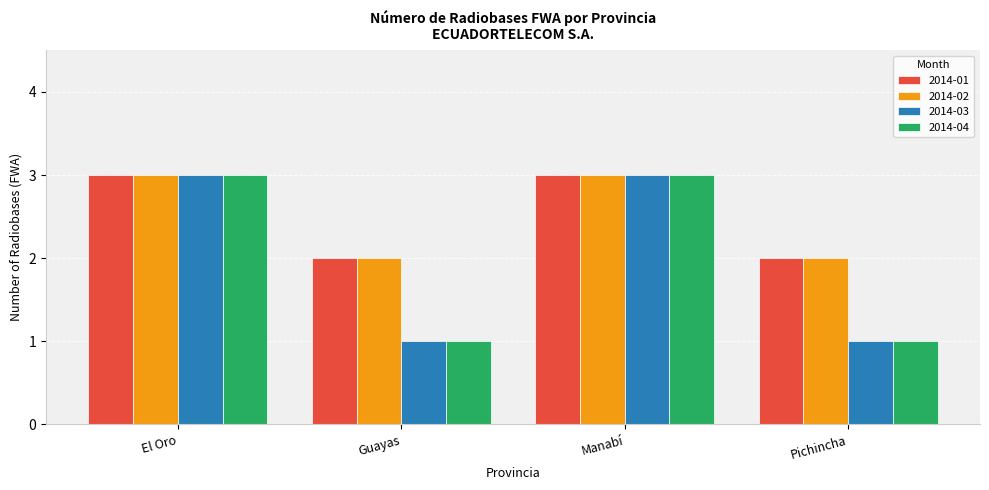

Does the chart contain stacked bars?

No